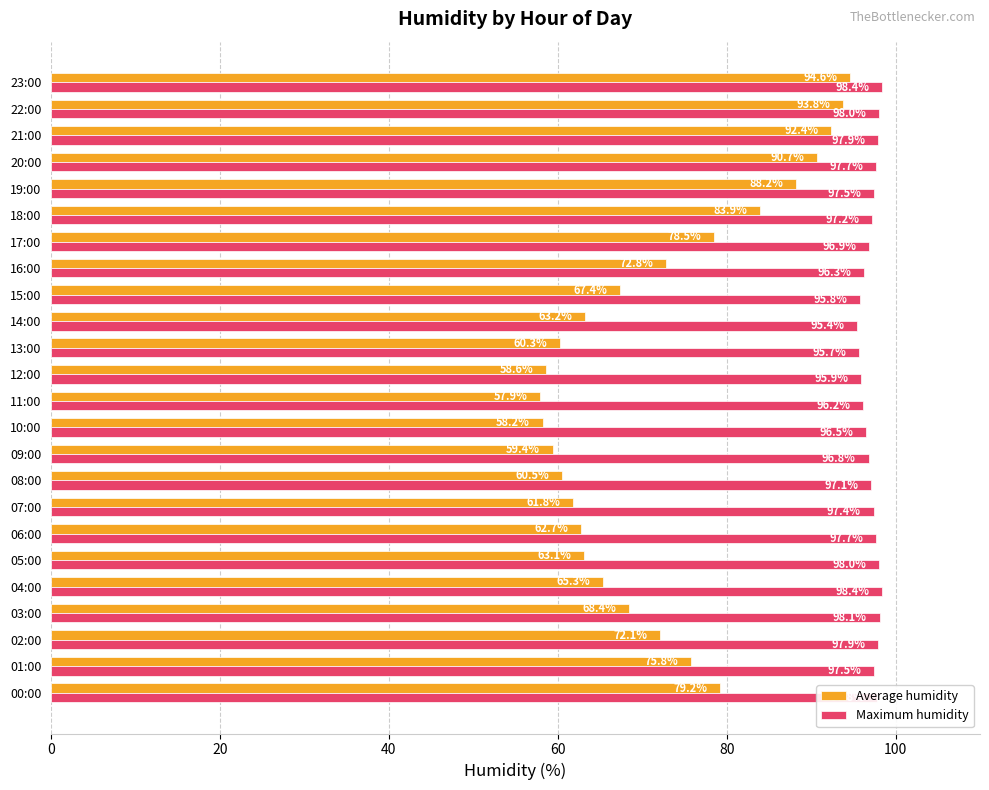

Rank the series by their average value, from highest to lowest.

Maximum humidity, Average humidity